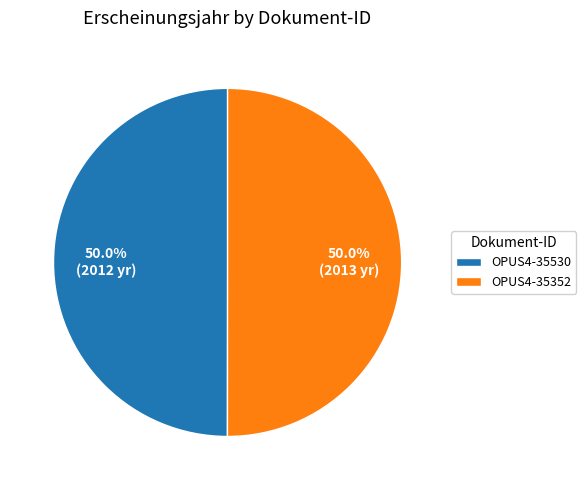

What percentage is the OPUS4-35530 slice, to the nearest percent?

50%